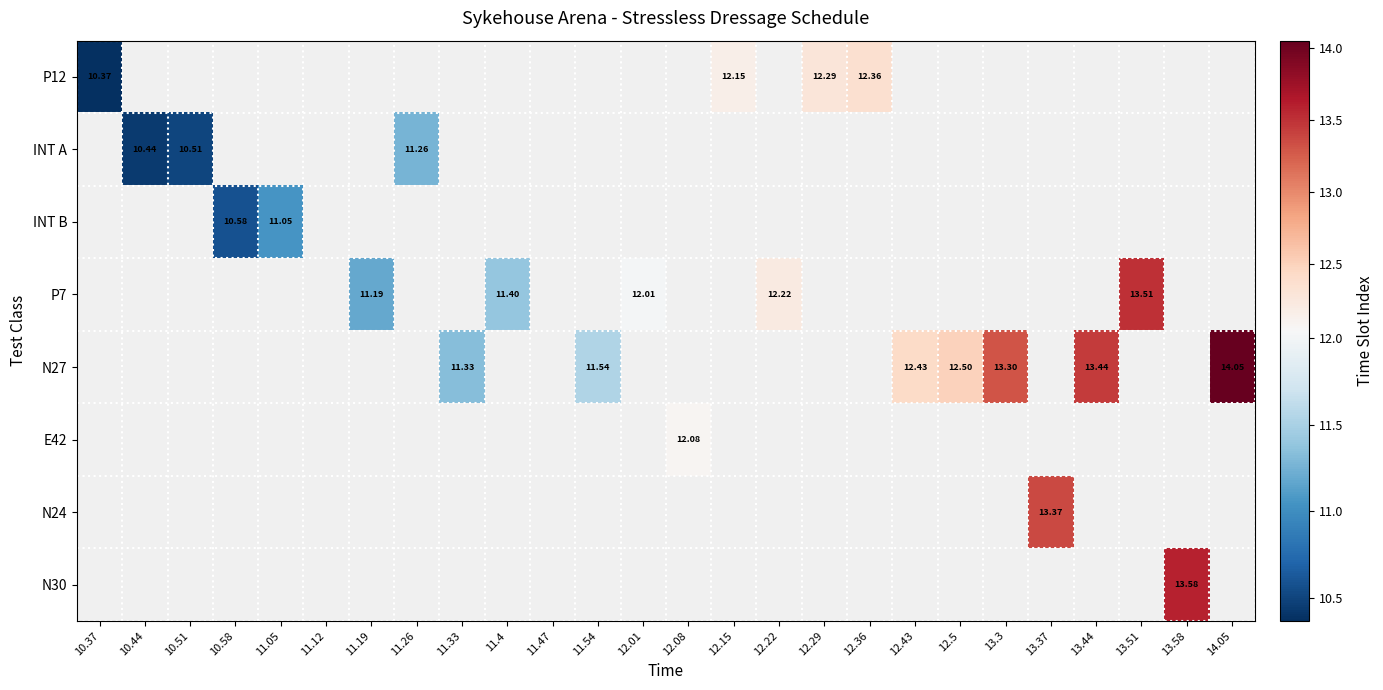

What is the smallest value displayed?

10.4